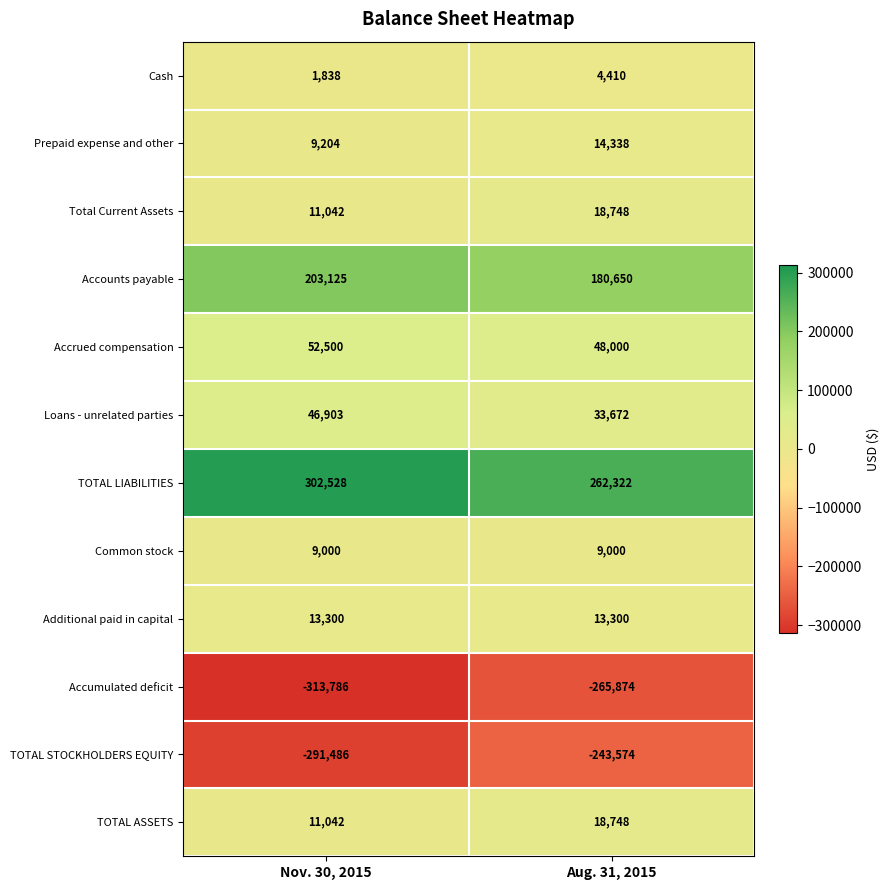

The Accounts payable series shows 80897 at Aug. 31, 2015. True or false?

False